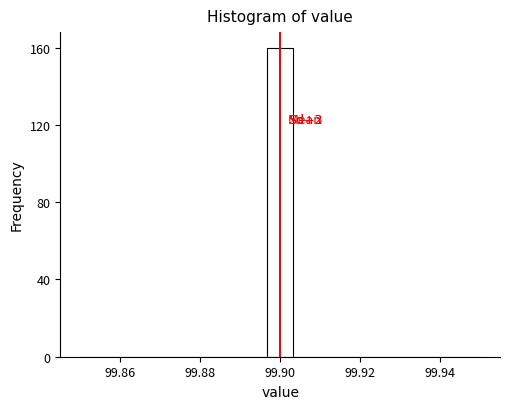

Around what value on the x-axis is the tallest bar? Give the approximate position of its centre, as read against the axis.

99.900